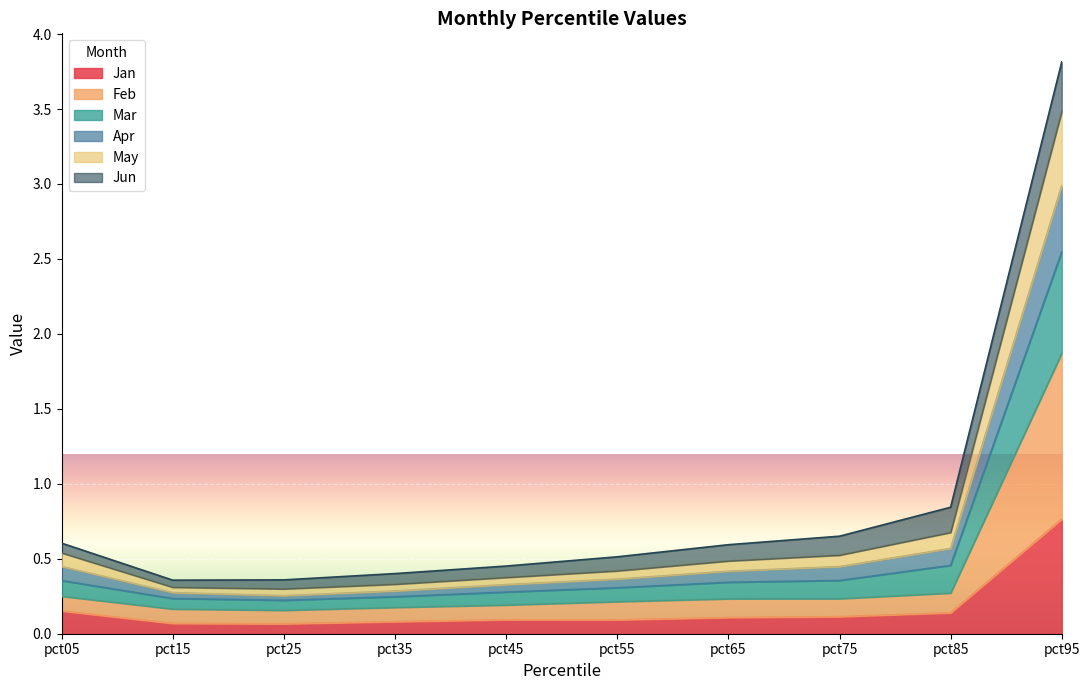

True or false: Jan and Apr cross at least once.

False